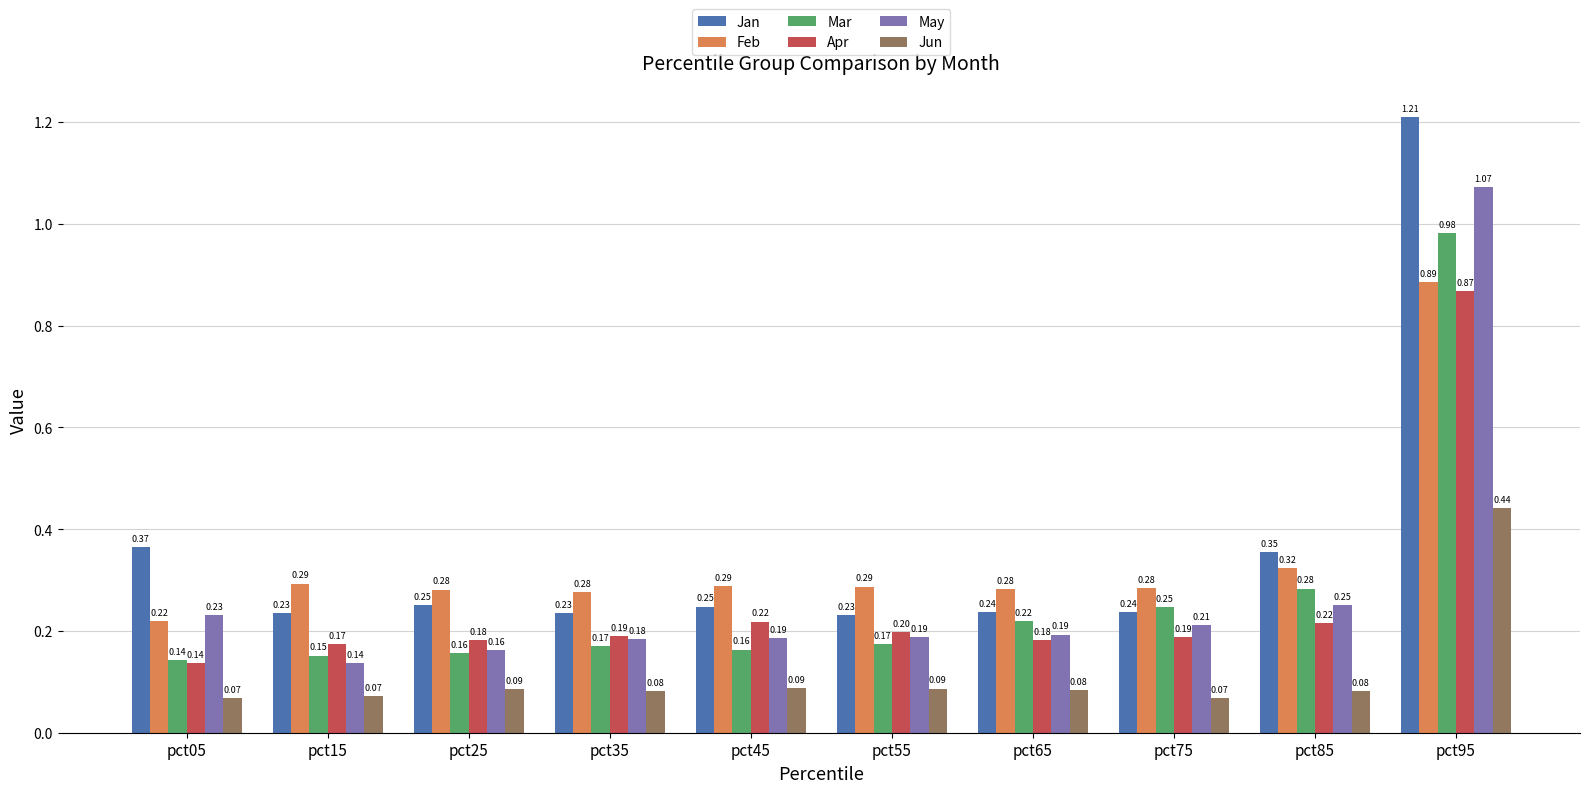

Count the number of data series in this chart.

6